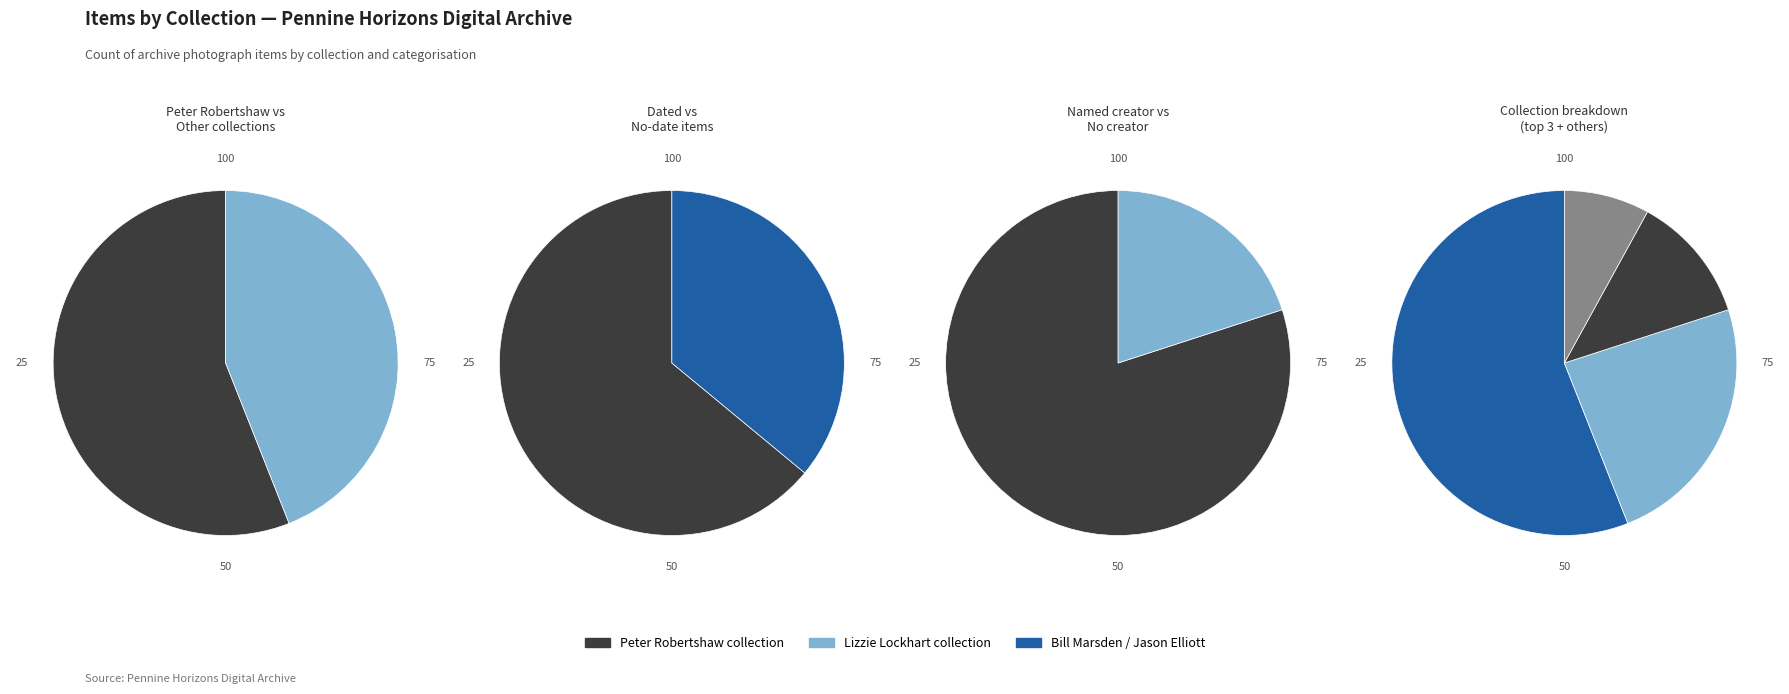

To the nearest percent, what is the difference between the largest and smallest slice percentages?

46%